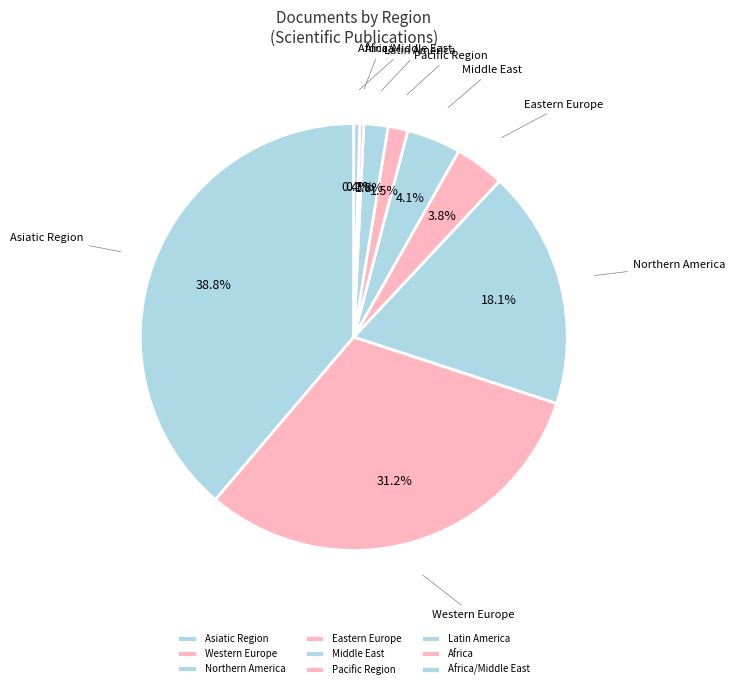

How many slices are in this pie chart?

9